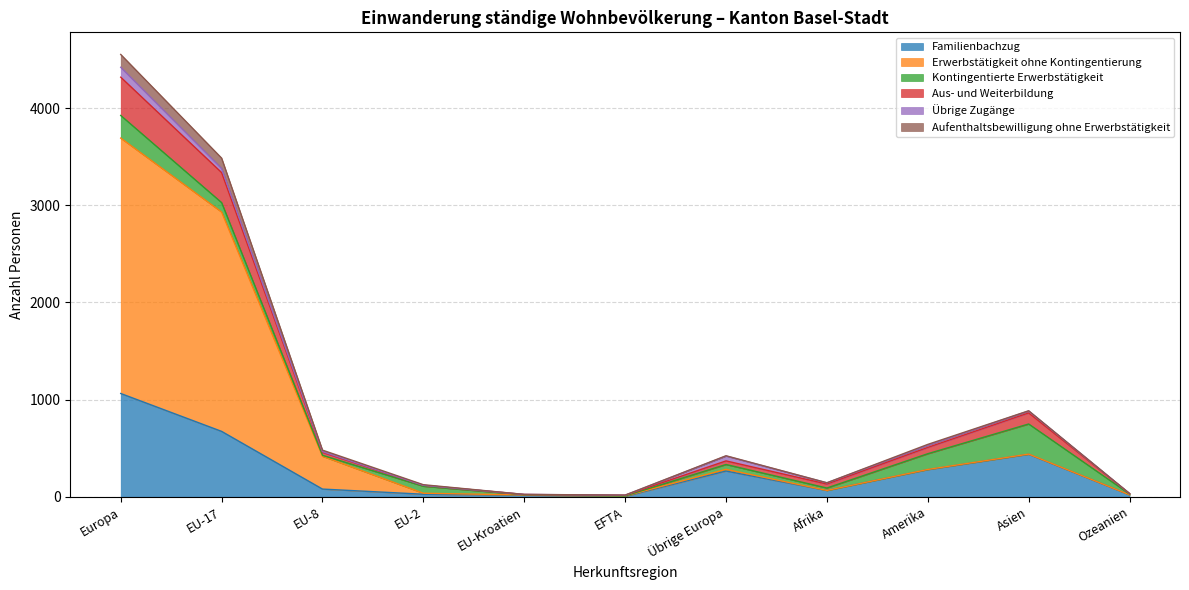

What is the total value across all series at Asien?

885